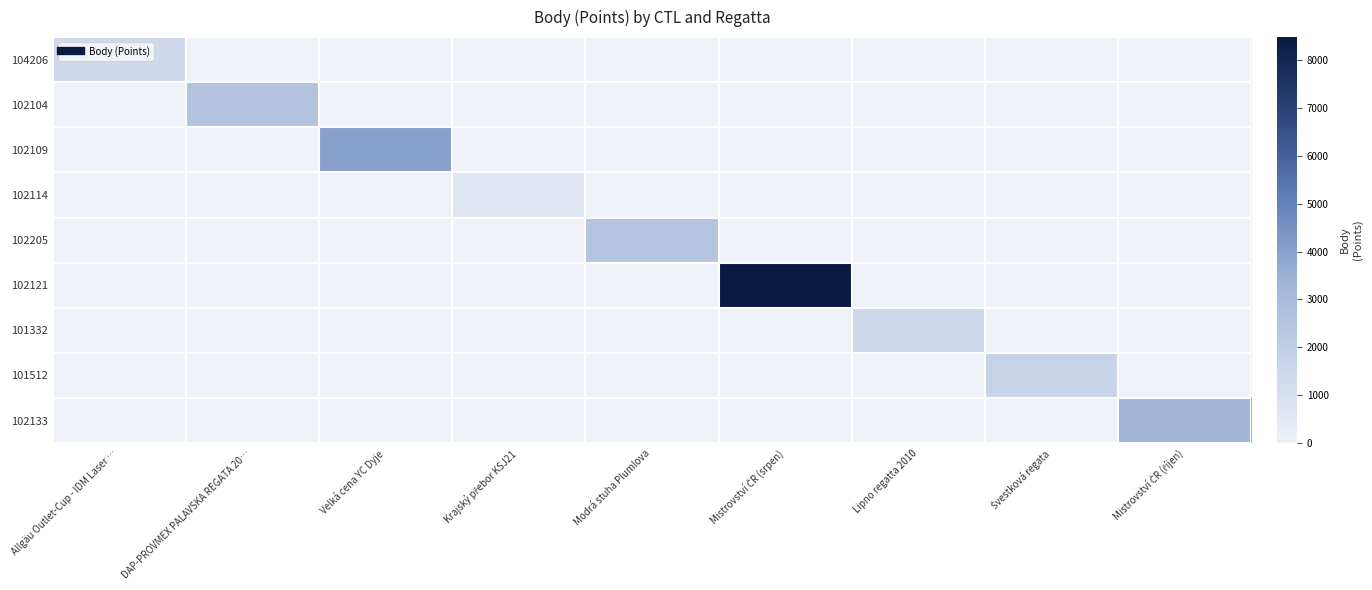

Which series has the largest total across all categories?

102121